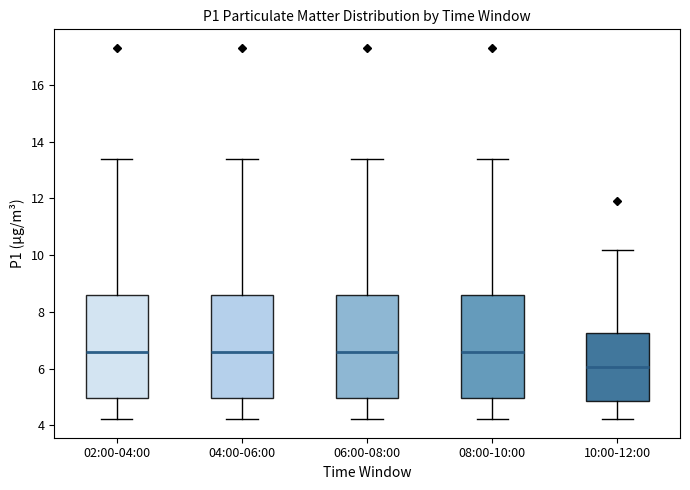

Which box has the lowest median line?

10:00-12:00